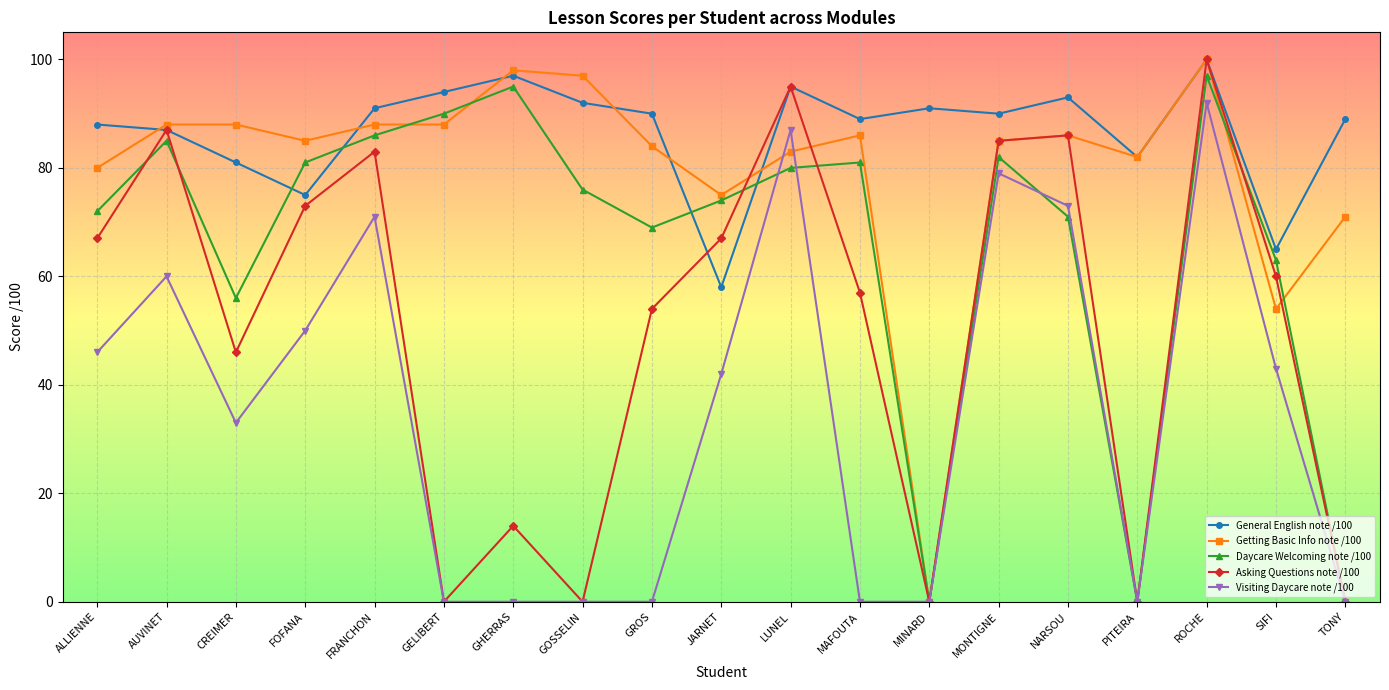

What are all the series names shown in the legend?

General English note /100, Getting Basic Info note /100, Daycare Welcoming note /100, Asking Questions note /100, Visiting Daycare note /100